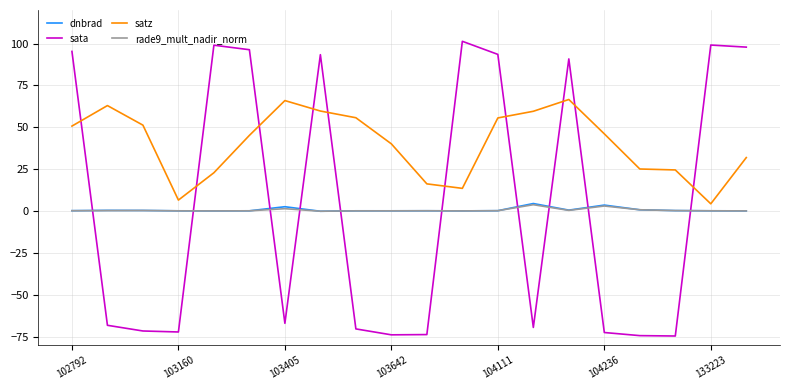

What is the highest value of the sata series?

101.3